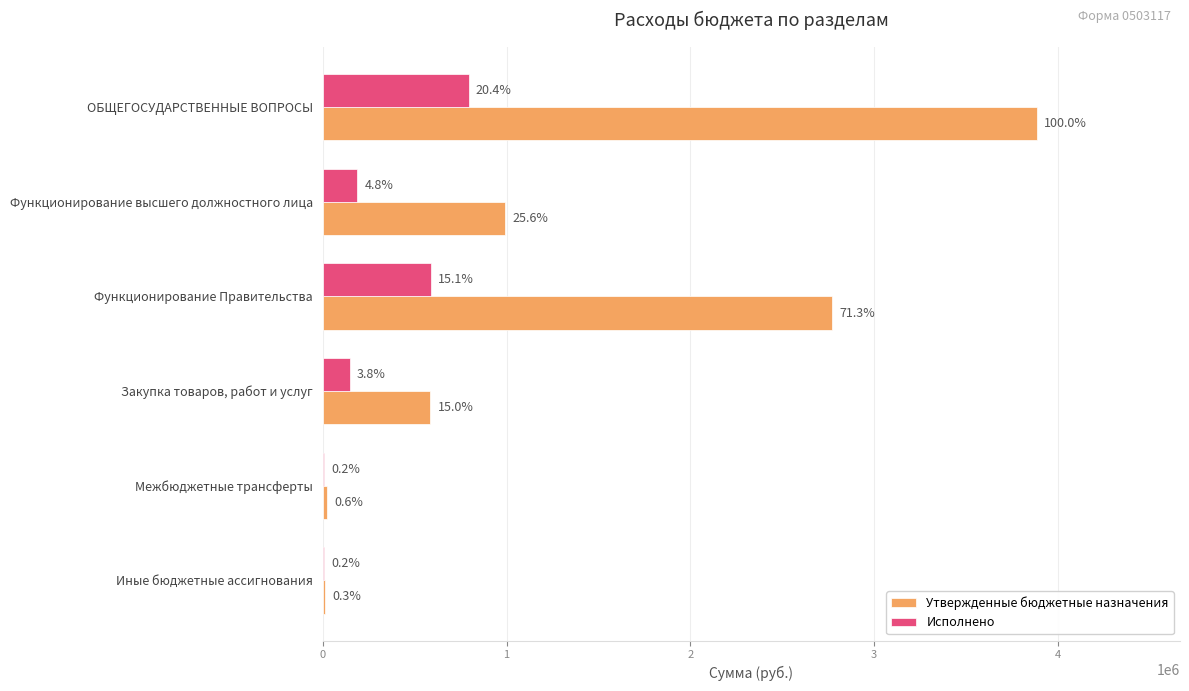

What are all the series names shown in the legend?

Утвержденные бюджетные назначения, Исполнено